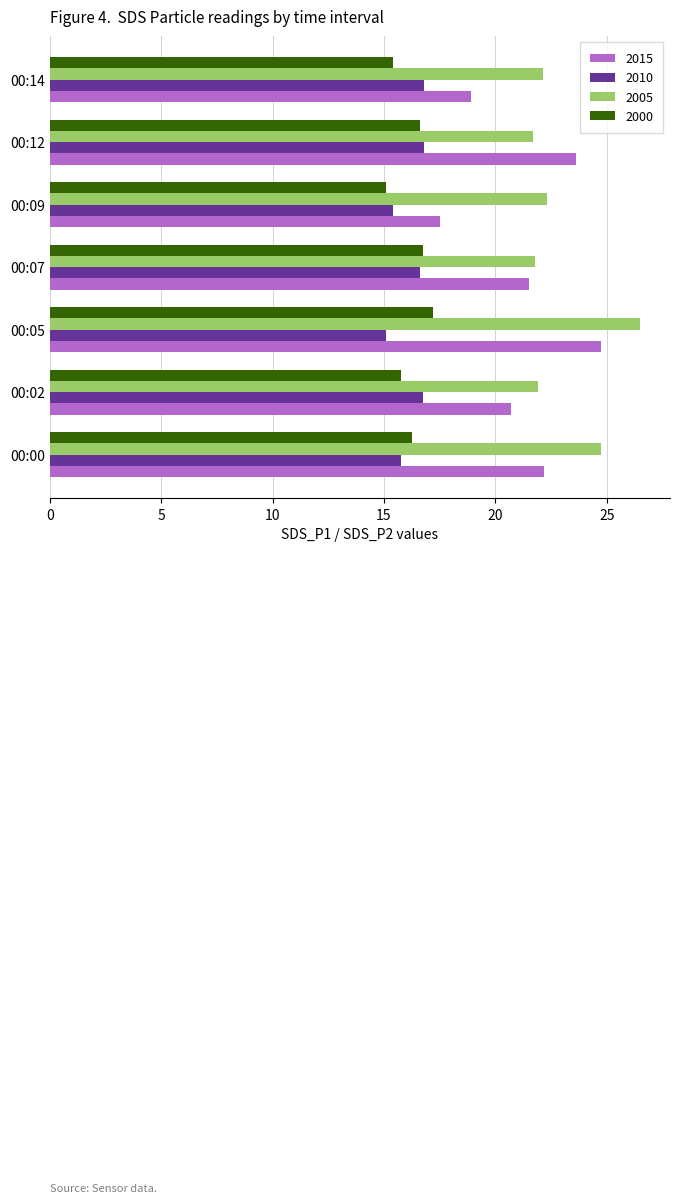

Which series has the largest range (max minus min)?

2015